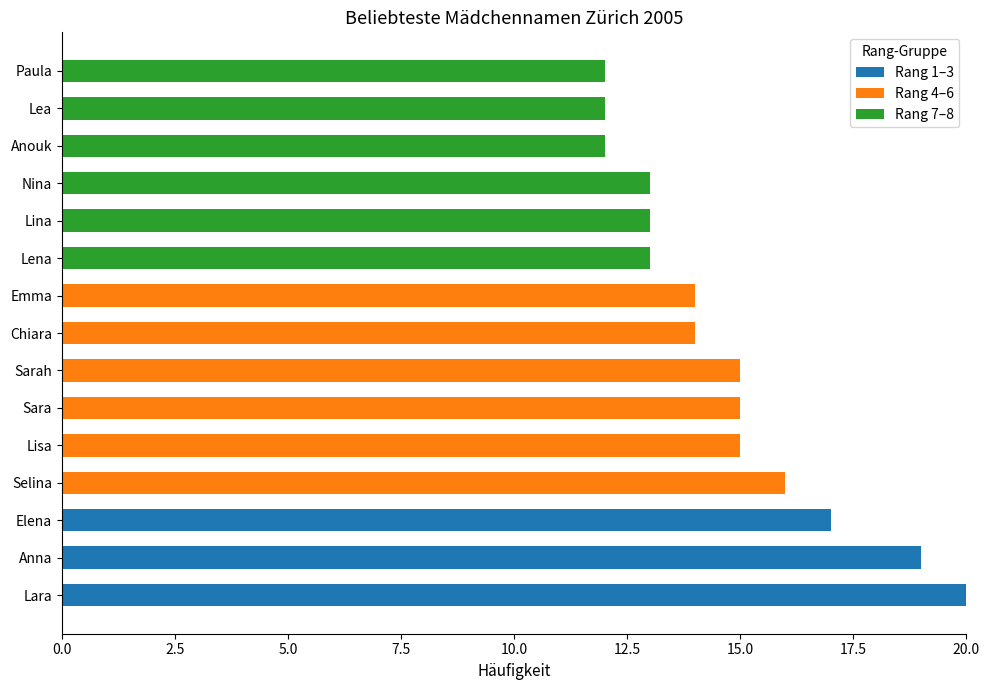

What is the sum of all Rang 1–3 values?

56